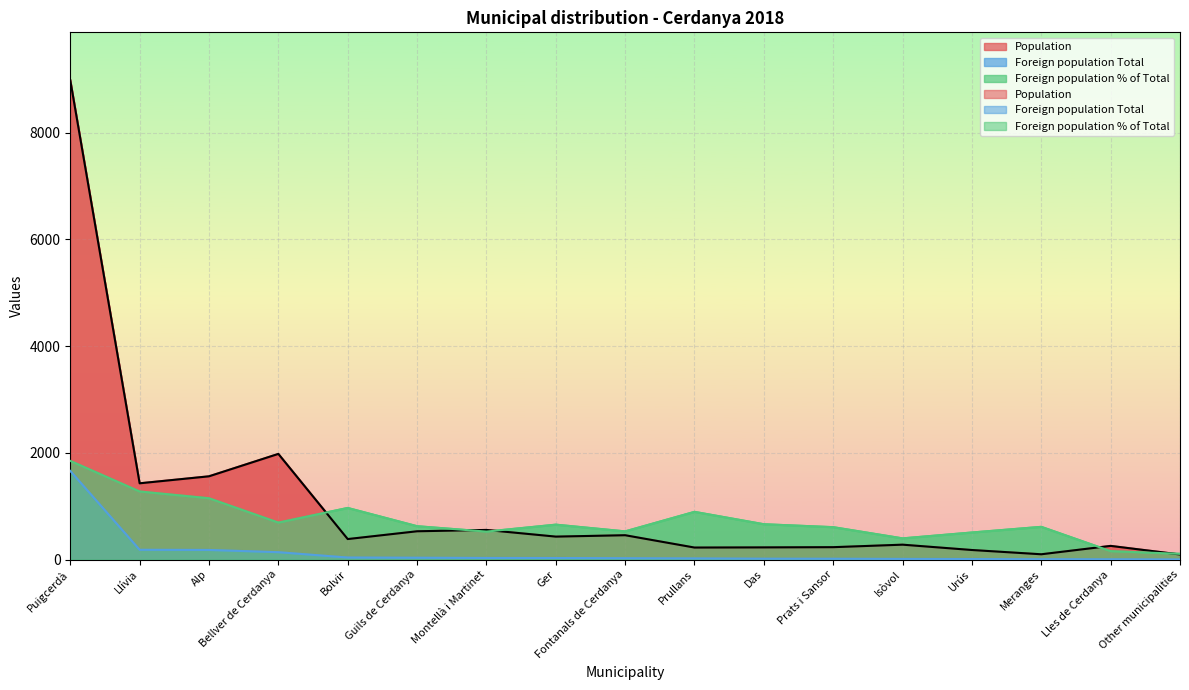

Where does the Foreign population Total series first go above 24?

Puigcerdà